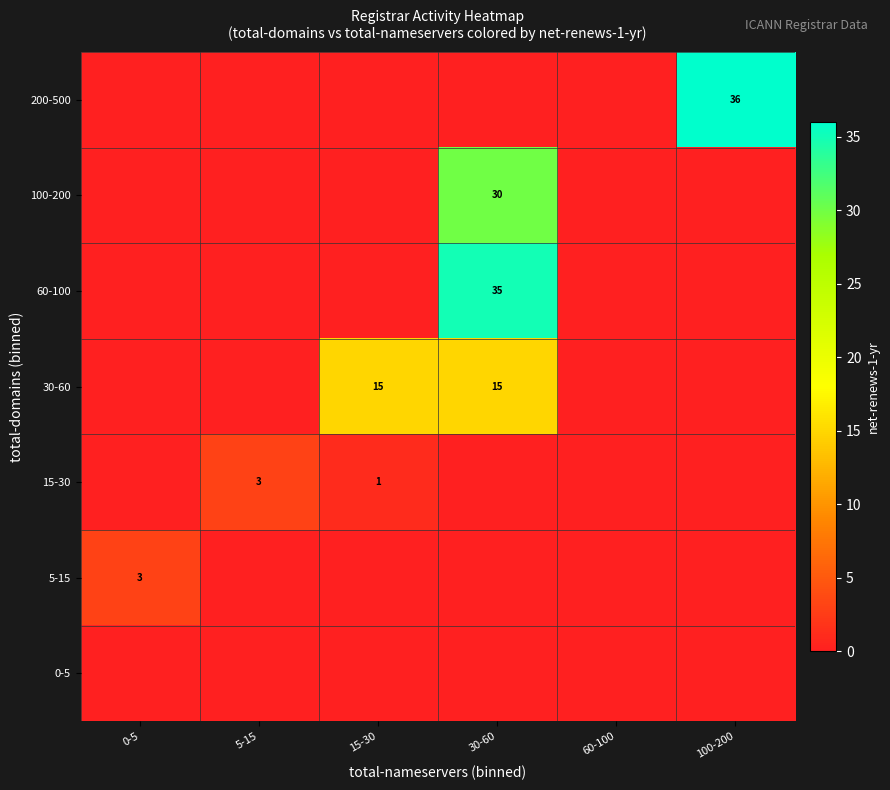

The 100-200 series shows 30 at 30-60. True or false?

True